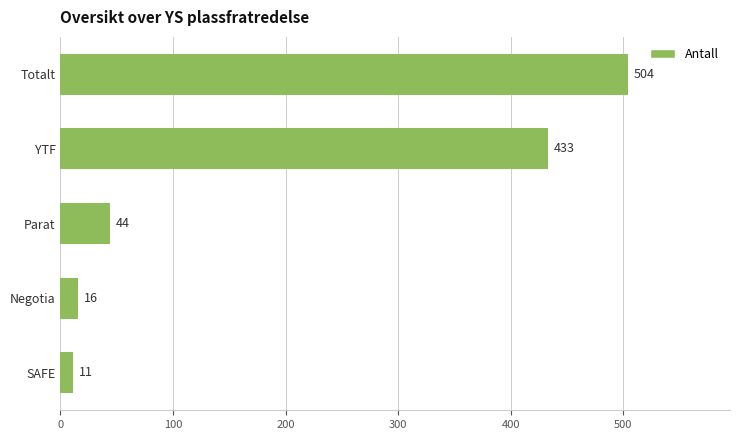

Is it true that the value at Parat is 63?

False